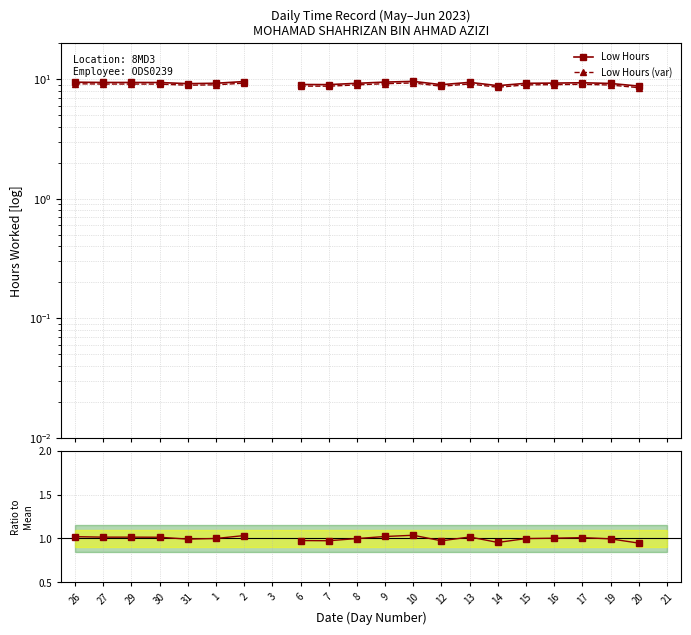

True or false: Low Hours ratio has a value of 1.0 at 16.

True